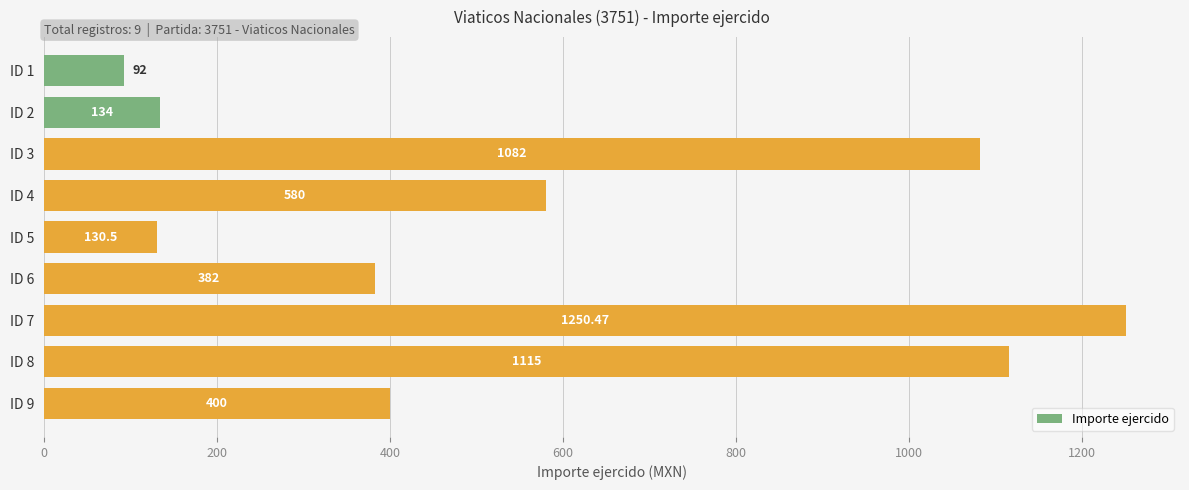

Does the chart contain stacked bars?

No